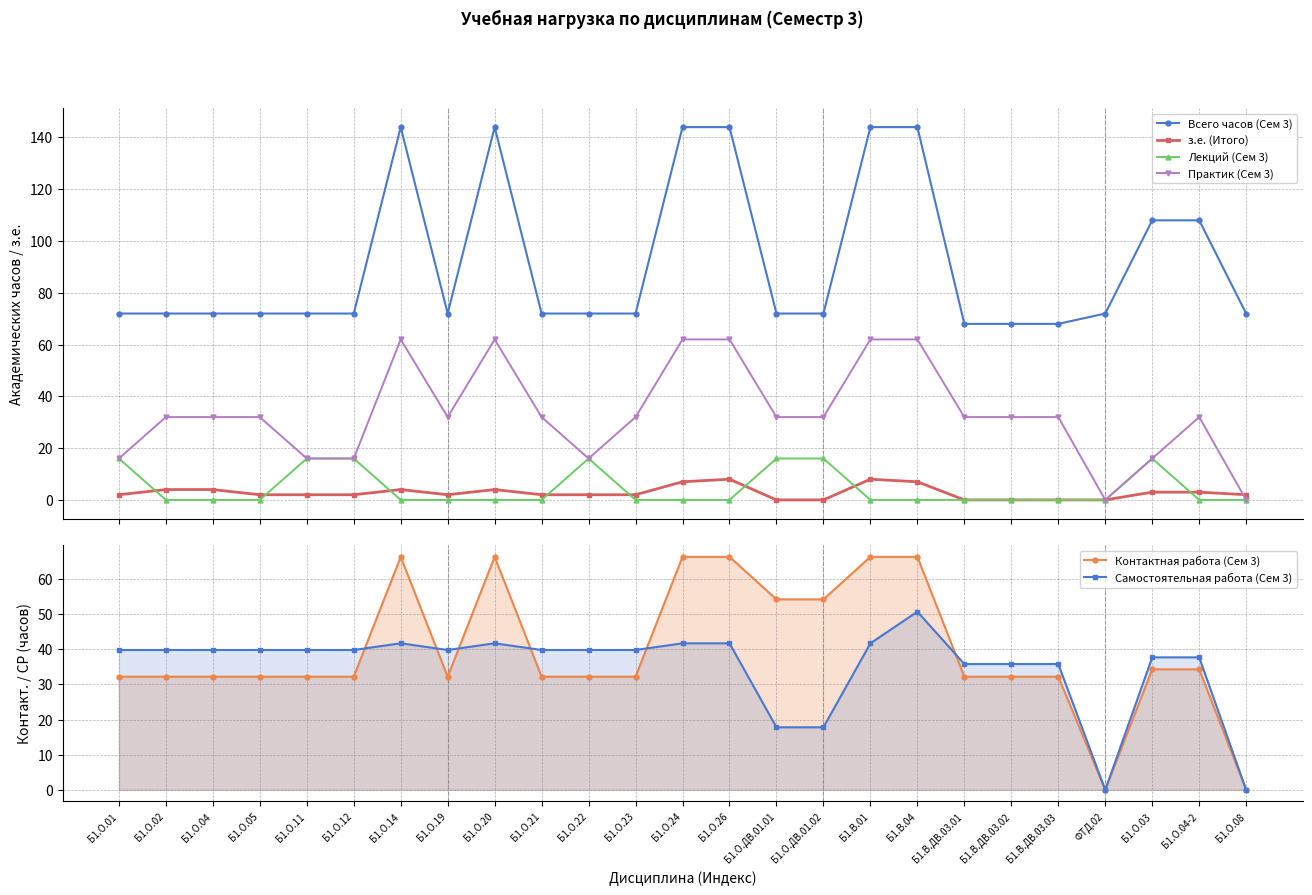

Does the chart have visible grid lines?

Yes